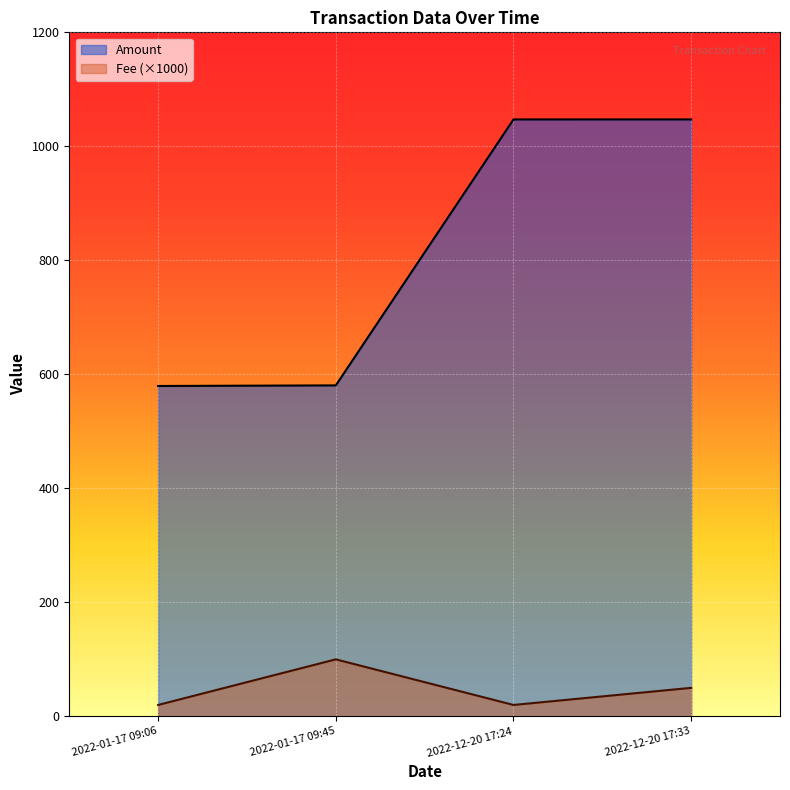

At which label is Fee (×1000) closest to 60?

2022-12-20 17:33